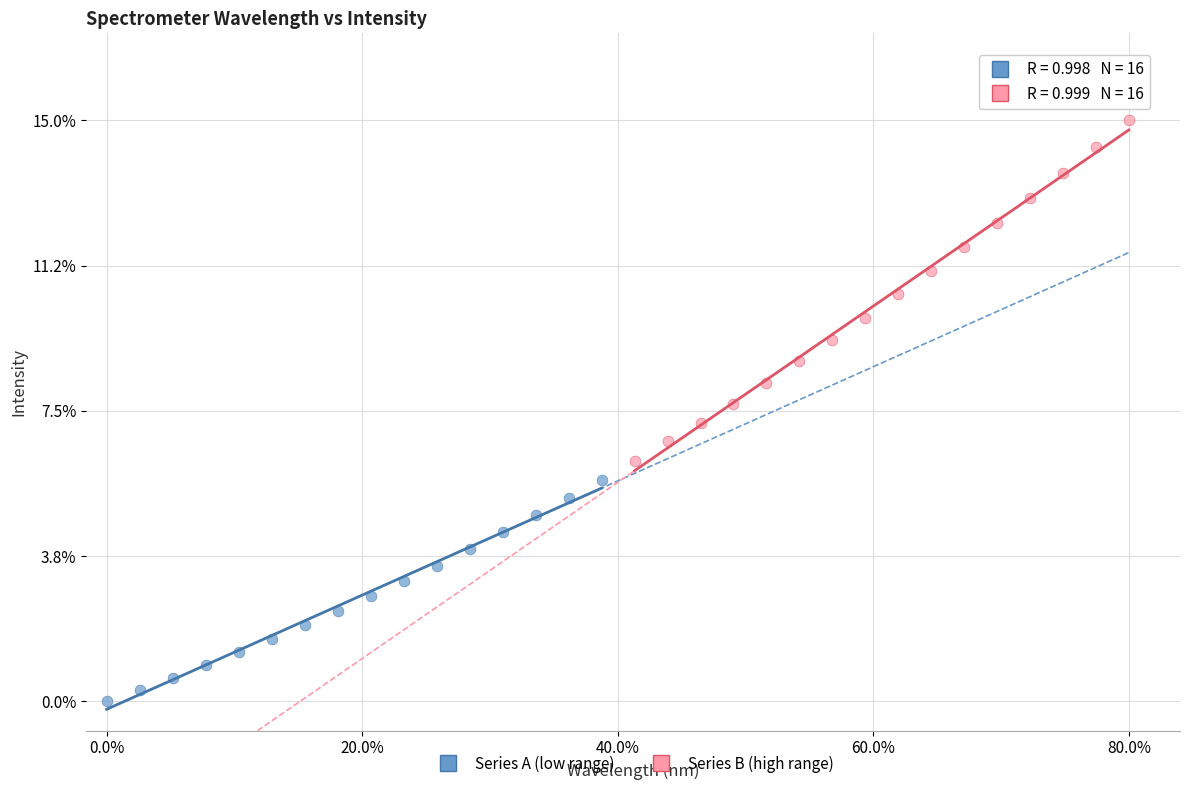

What are all the series names shown in the legend?

Series A (low range), Series B (high range)